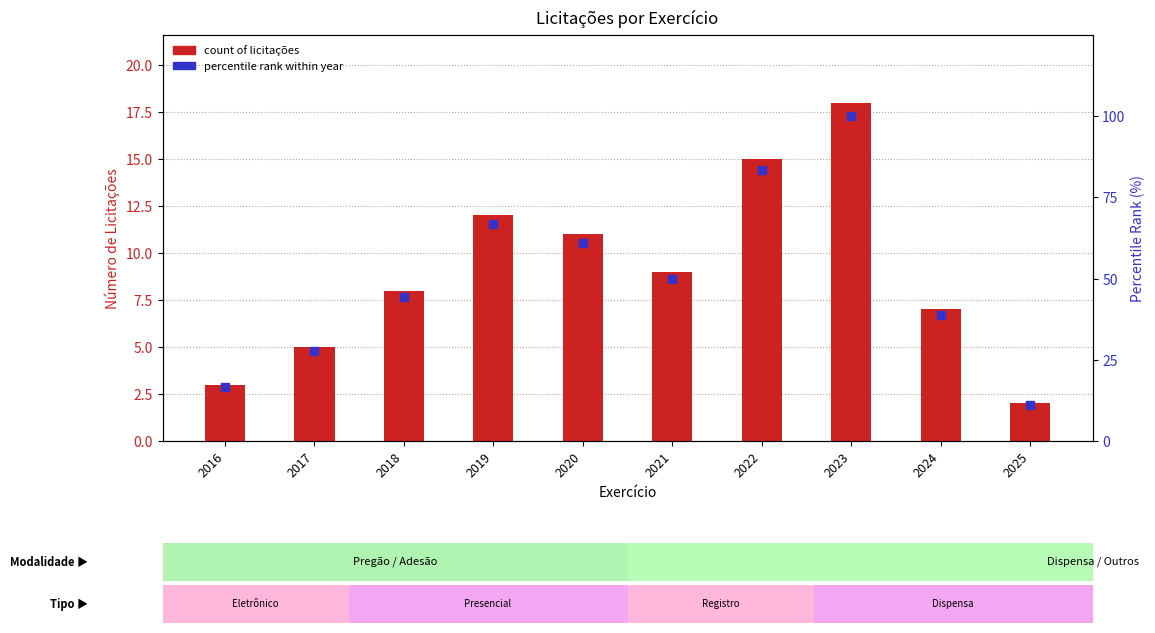

Which series has the largest total across all categories?

percentile rank within year